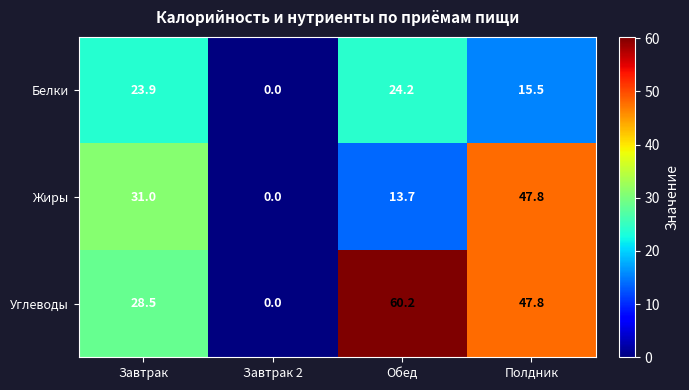

At how many categories does at least one series exceed 46?

2